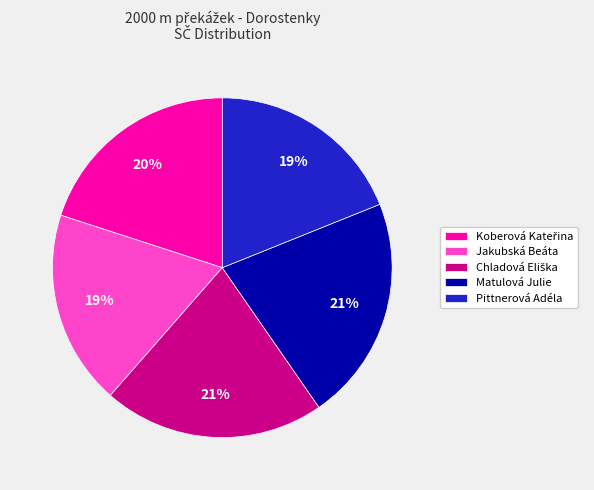

Count the number of slices in the pie.

5